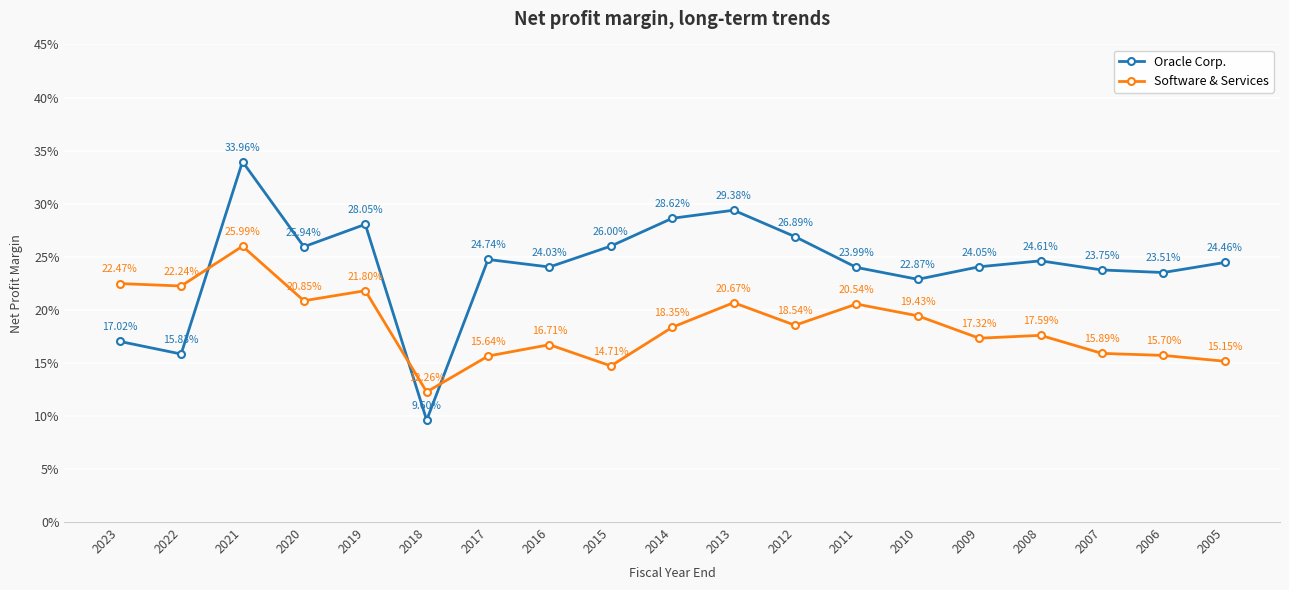

How many interior local valleys does the Software & Services series have?

6